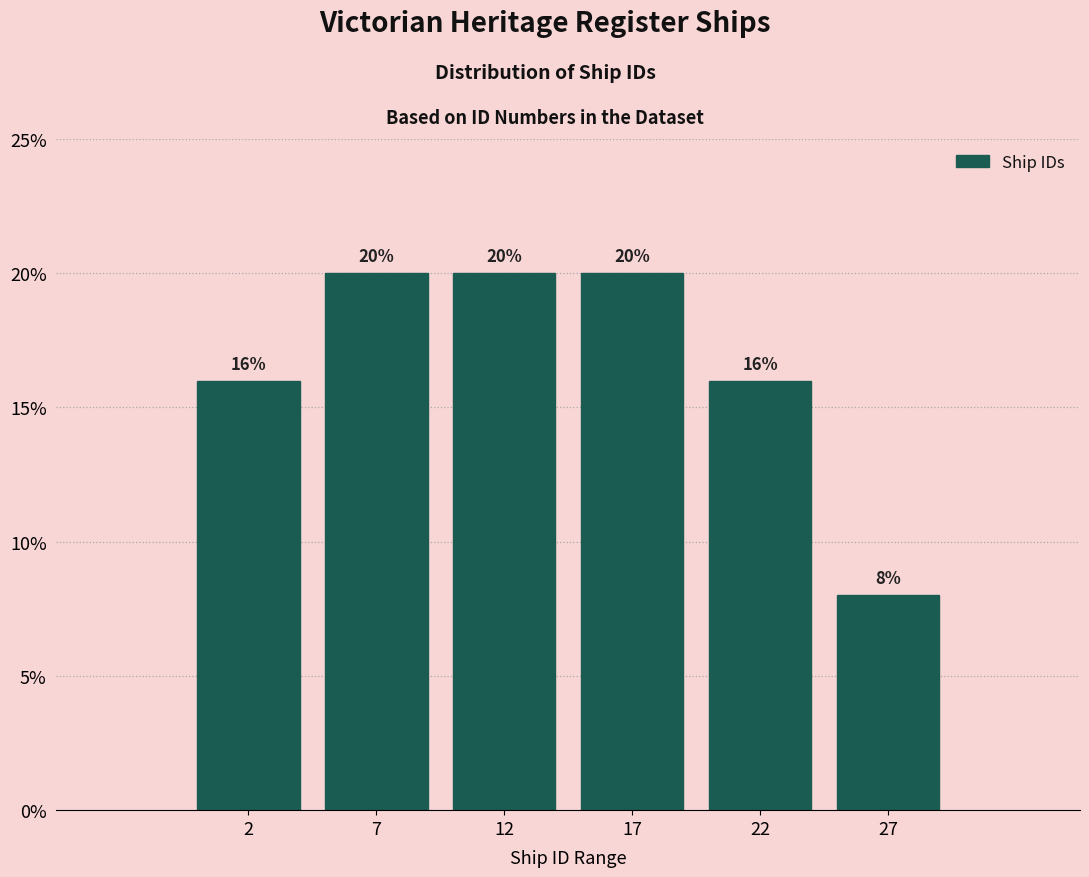

Reading right to left, extract all data points from this chart.

8	16	20	20	20	16